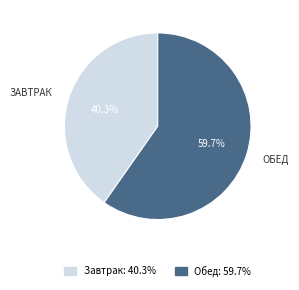

What is the majority slice?

Обед